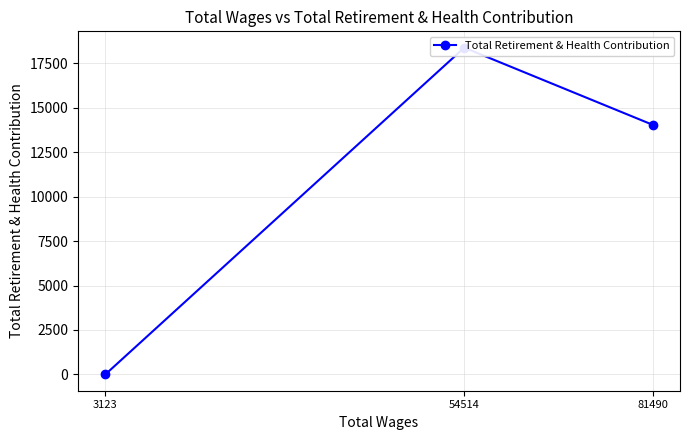

Which has a higher value, 3123 or 54514?

54514